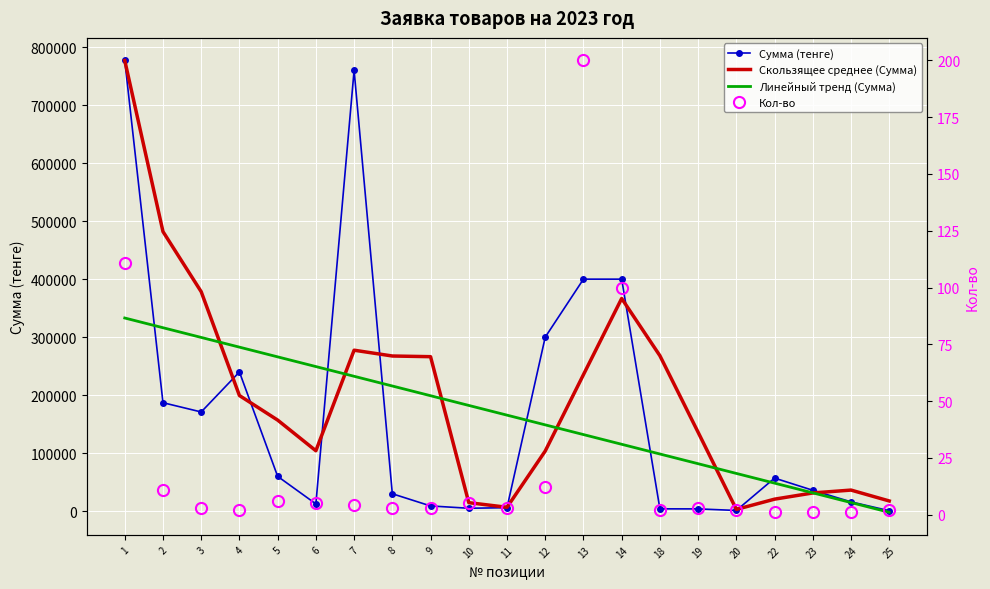

Reading left to right, what are all the values shown in this chart?

Сумма (тенге): 777000.0	187000.0	171000.0	240000.0	60000.0	12500.0	760000.0	30000.0	9000.0	5000.0	6000.0	300000.0	400000.0	400000.0	4000.0	3900.0	1200.0	57000.0	36000.0	16000.0	740.0
Скользящее среднее (Сумма): 777000.0	482000.0	378333.3	199333.3	157000.0	104166.7	277500.0	267500.0	266333.3	14666.7	6666.7	103666.7	235333.3	366666.7	268000.0	135966.7	3033.3	20700.0	31400.0	36333.3	17580.0
Линейный тренд (Сумма): 333012.7	316265.5	299518.2	282770.9	266023.6	249276.4	232529.1	215781.8	199034.5	182287.3	165540.0	148792.7	132045.5	115298.2	98550.9	81803.6	65056.4	48309.1	31561.8	14814.5	-1932.7
Кол-во: 111.0	11.0	3.0	2.0	6.0	5.0	4.0	3.0	3.0	5.0	3.0	12.0	200.0	100.0	2.0	3.0	2.0	1.0	1.0	1.0	2.0